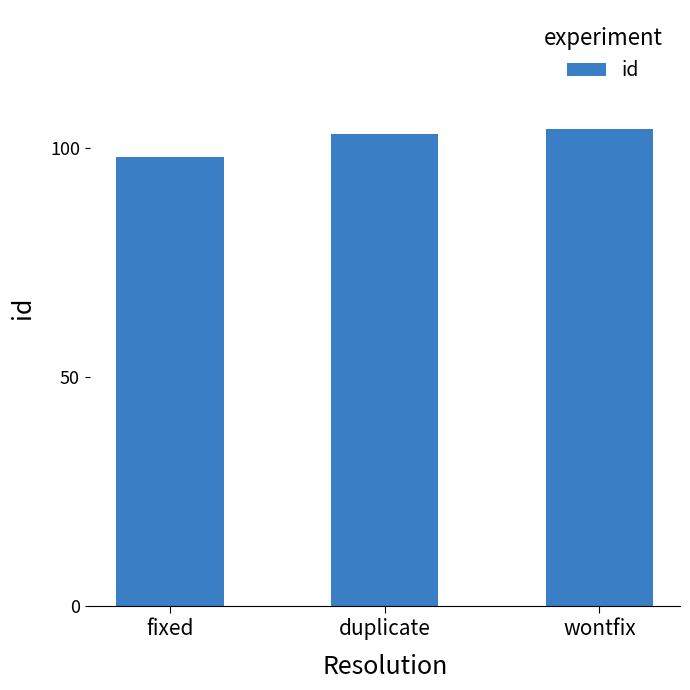

Read the value at wontfix.

104